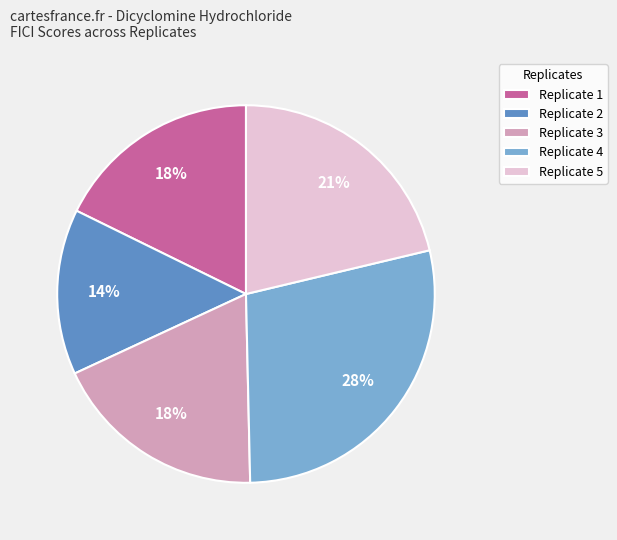

Is it true that Replicate 4 is 37% of the pie?

False